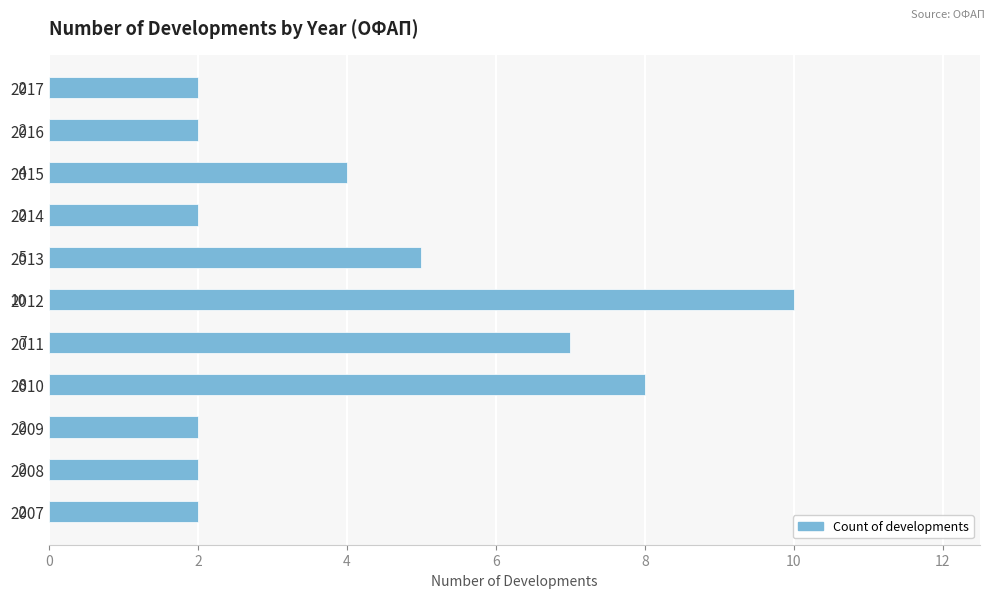

What is the approximate value at 2010?

8